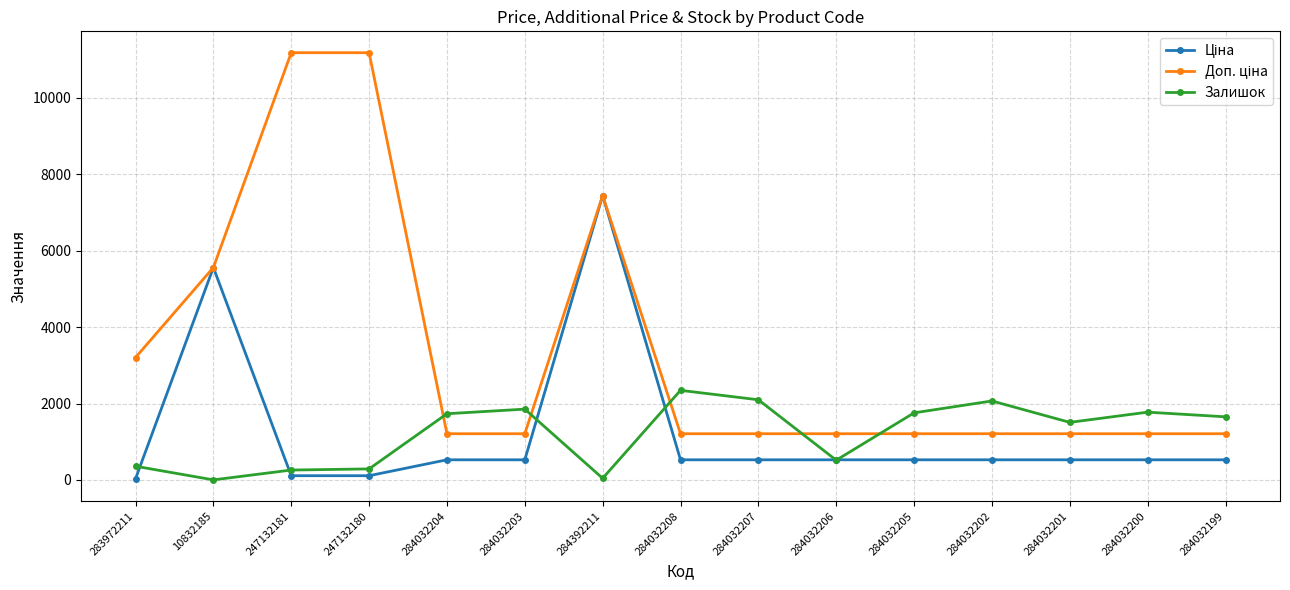

What is the value of the Залишок point at the 15th from the left?

1653.0